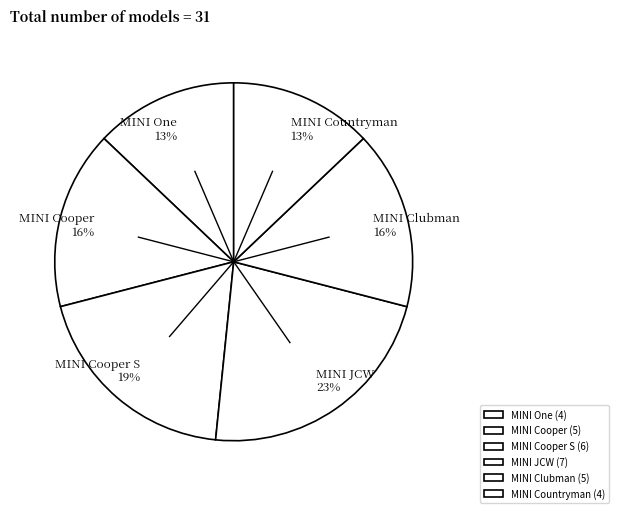

To the nearest percent, what percentage of the pie is MINI Clubman?

16%